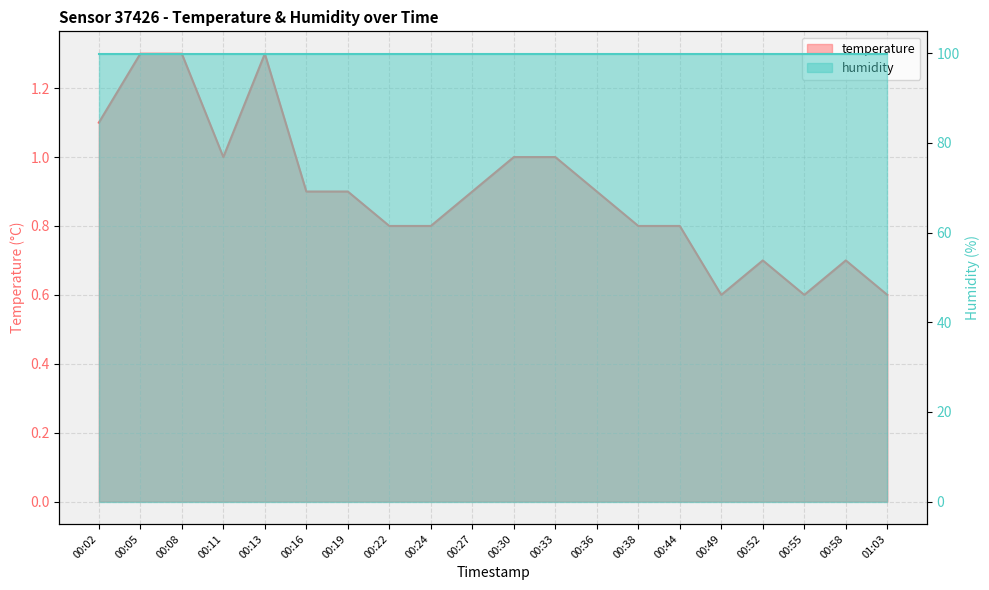

Reading left to right, transcribe all the data shown in this chart.

00:02=1.1	00:05=1.3	00:08=1.3	00:11=1.0	00:13=1.3	00:16=0.9	00:19=0.9	00:22=0.8	00:24=0.8	00:27=0.9	00:30=1.0	00:33=1.0	00:36=0.9	00:38=0.8	00:44=0.8	00:49=0.6	00:52=0.7	00:55=0.6	00:58=0.7	01:03=0.6